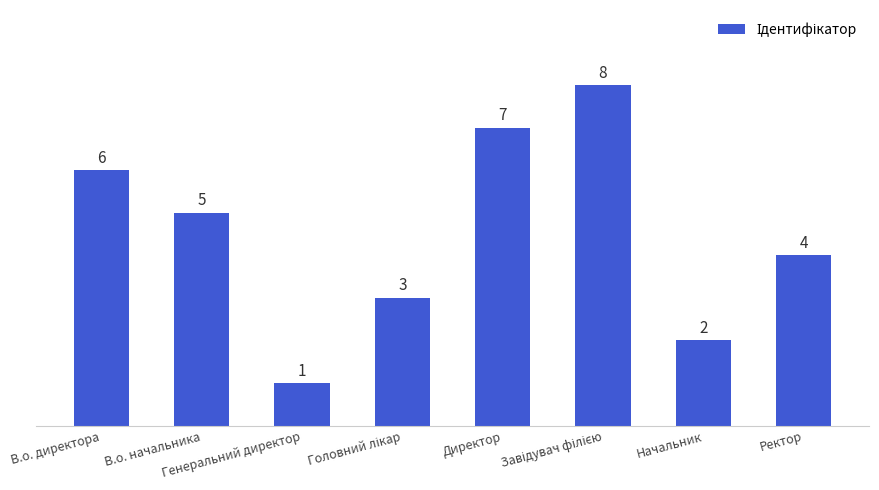

What is the greatest value displayed?

8